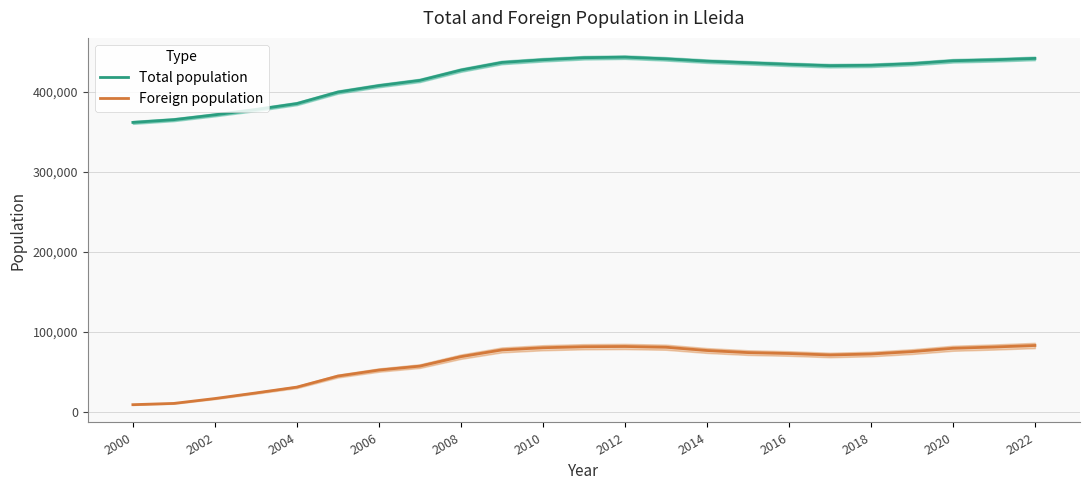

What is the maximum value for Total population?

443032